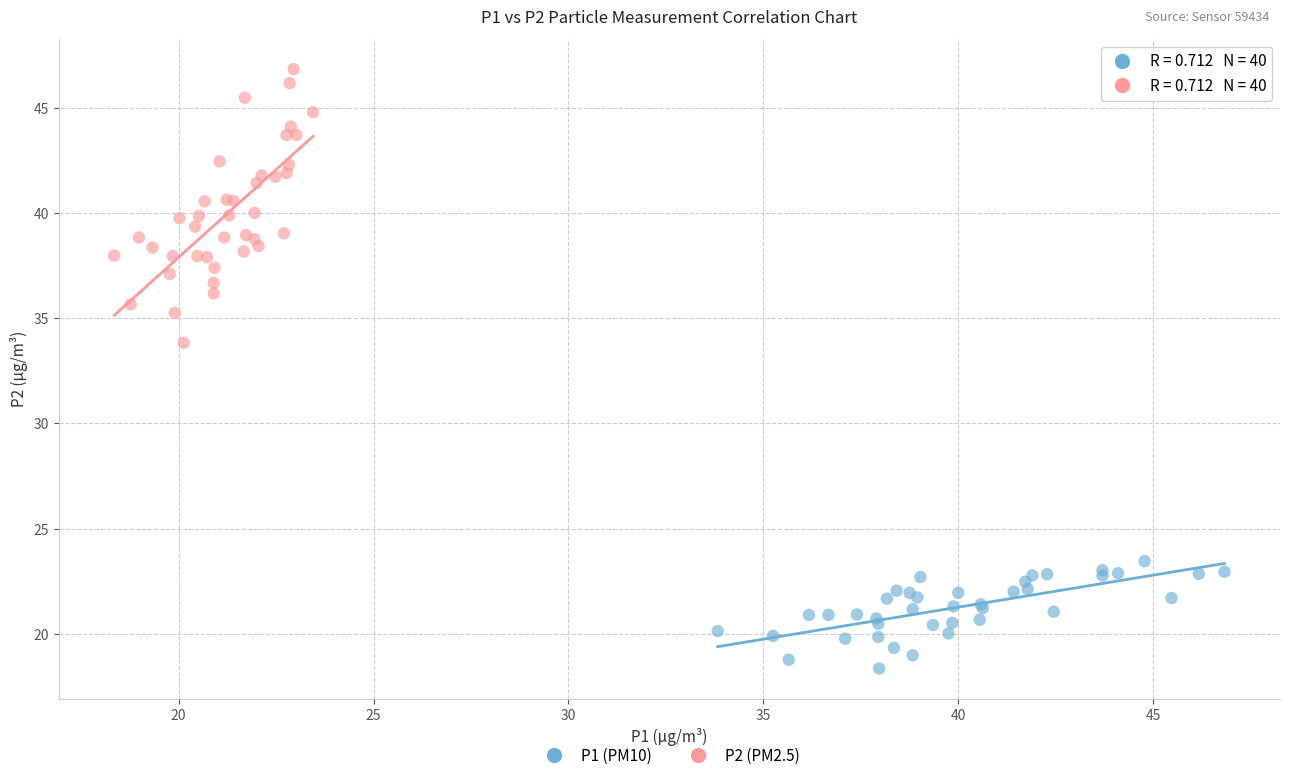

Which series contains the lowest Y value?

P1 (PM10)